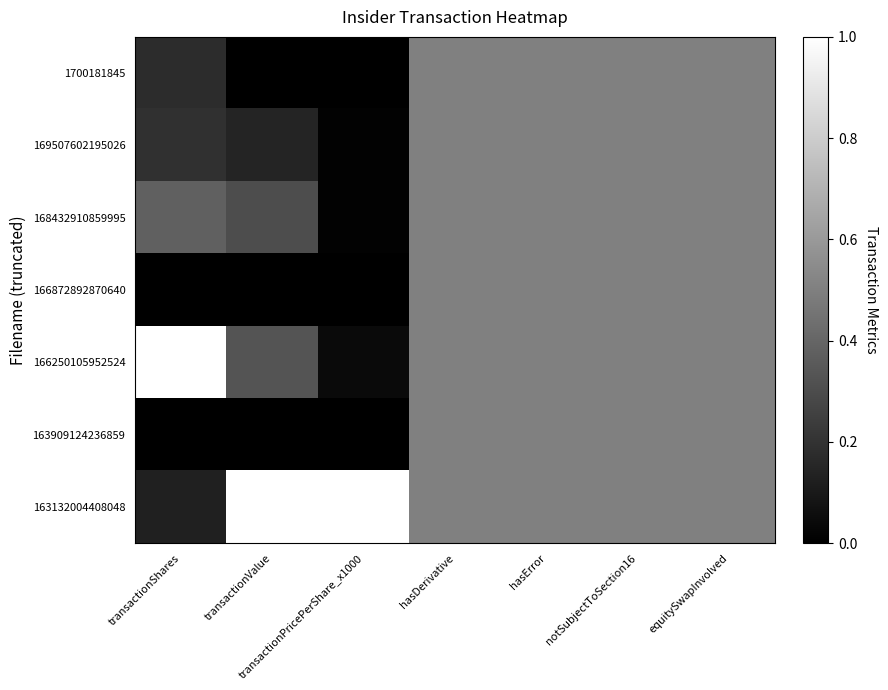

Reading left to right, list all the values displayed in this chart.

1700181845: transactionShares=0.2	transactionValue=0.0	transactionPricePerShare_x1000=0.0	hasDerivative=0.5	hasError=0.5	notSubjectToSection16=0.5	equitySwapInvolved=0.5
169507602195026: transactionShares=0.2	transactionValue=0.1	transactionPricePerShare_x1000=0.0	hasDerivative=0.5	hasError=0.5	notSubjectToSection16=0.5	equitySwapInvolved=0.5
168432910859995: transactionShares=0.4	transactionValue=0.3	transactionPricePerShare_x1000=0.0	hasDerivative=0.5	hasError=0.5	notSubjectToSection16=0.5	equitySwapInvolved=0.5
166872892870640: transactionShares=0.0	transactionValue=0.0	transactionPricePerShare_x1000=0.0	hasDerivative=0.5	hasError=0.5	notSubjectToSection16=0.5	equitySwapInvolved=0.5
166250105952524: transactionShares=1.0	transactionValue=0.3	transactionPricePerShare_x1000=0.0	hasDerivative=0.5	hasError=0.5	notSubjectToSection16=0.5	equitySwapInvolved=0.5
163909124236859: transactionShares=0.0	transactionValue=0.0	transactionPricePerShare_x1000=0.0	hasDerivative=0.5	hasError=0.5	notSubjectToSection16=0.5	equitySwapInvolved=0.5
163132004408048: transactionShares=0.1	transactionValue=1.0	transactionPricePerShare_x1000=1.0	hasDerivative=0.5	hasError=0.5	notSubjectToSection16=0.5	equitySwapInvolved=0.5